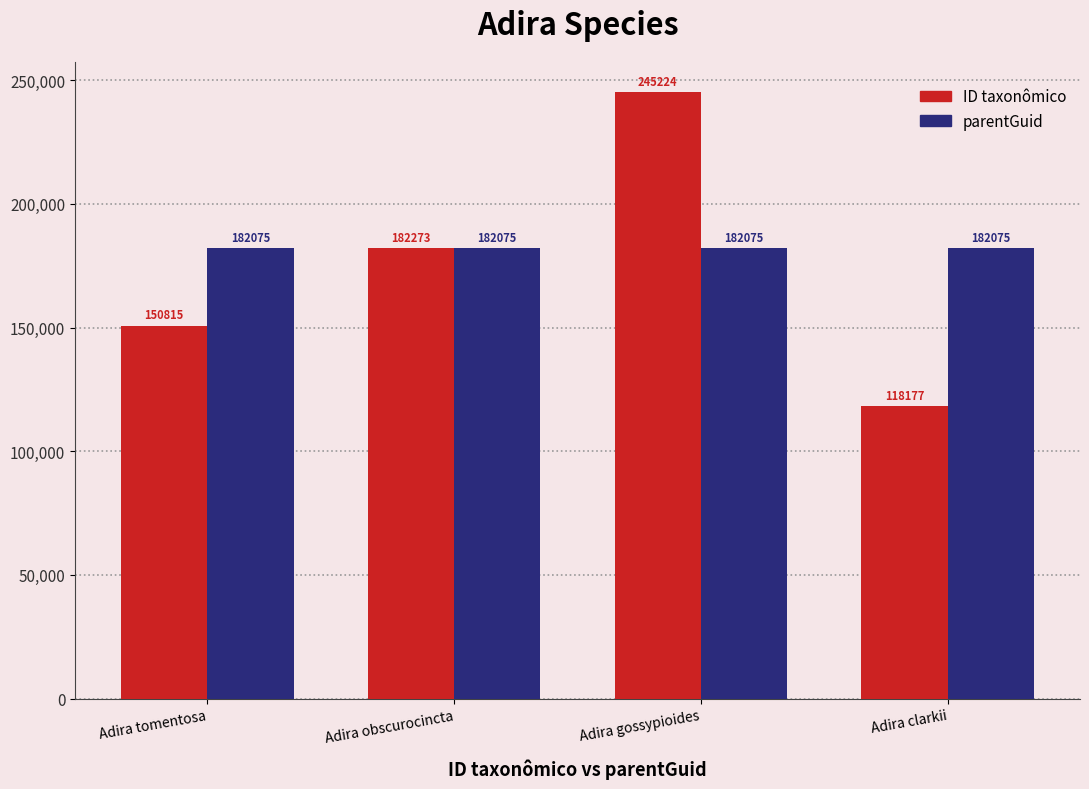

At how many categories does at least one series exceed 173950?

4